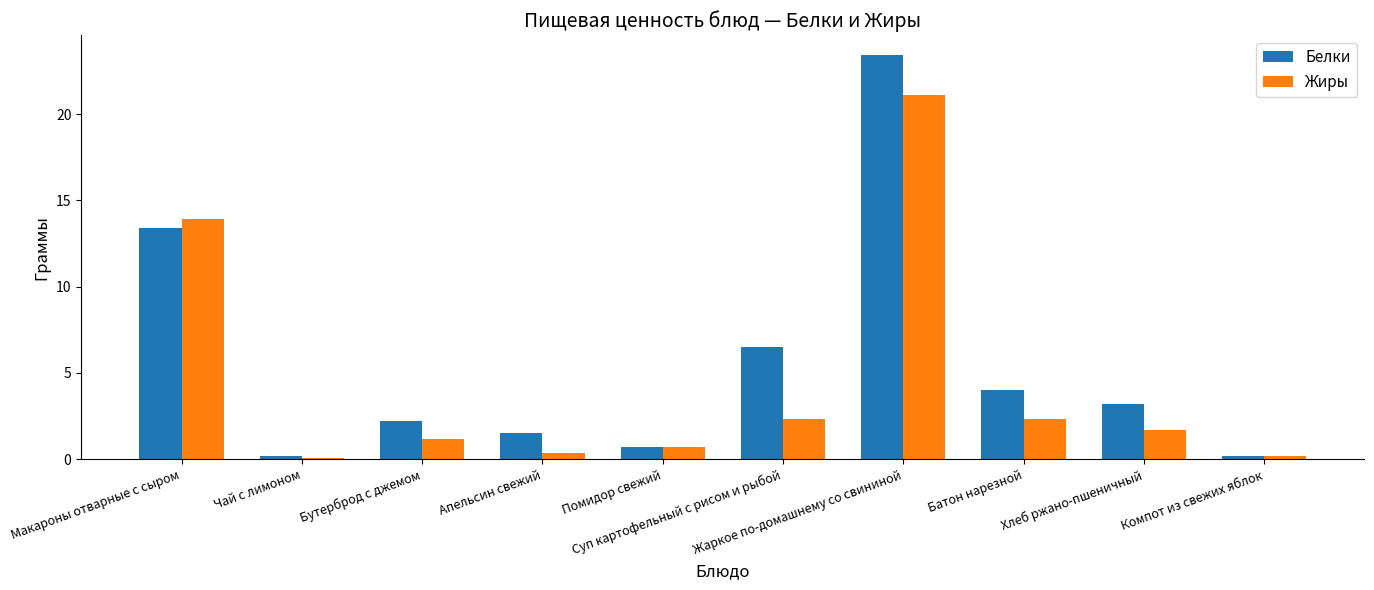

True or false: Белки has a value of 0.5 at Апельсин свежий.

False